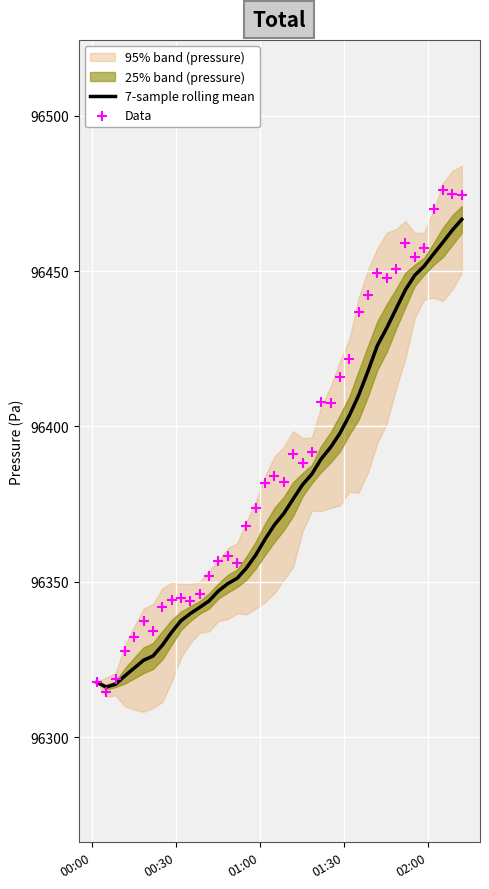

What is the minimum value for 7-sample rolling mean?

96316.1